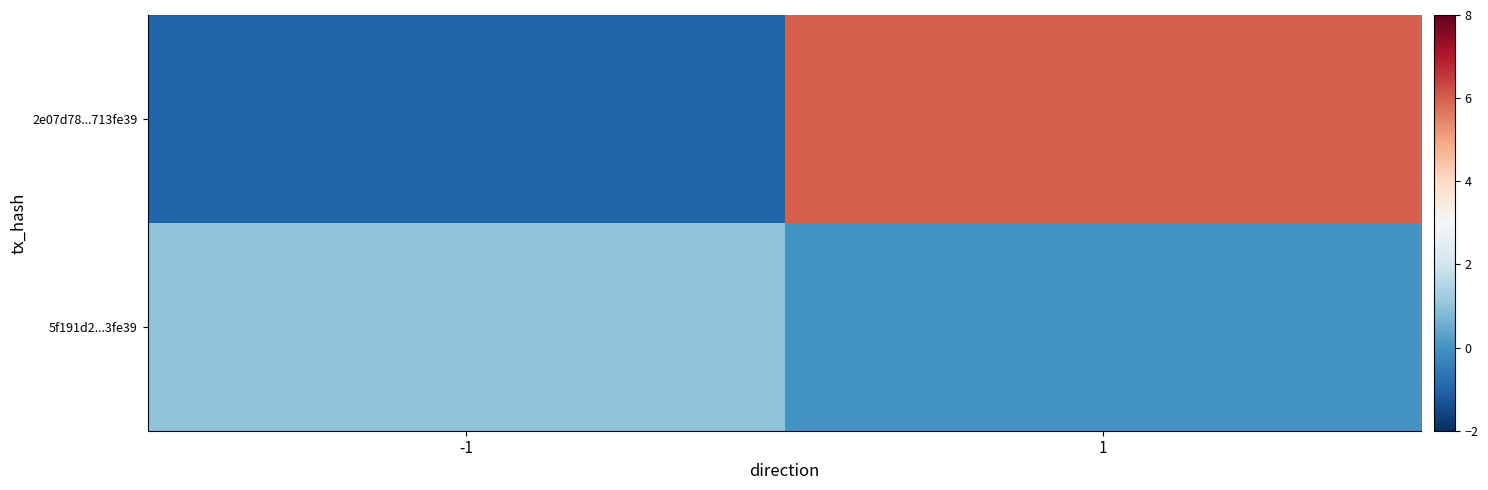

Which series has the widest spread of values?

2e07d78...713fe39